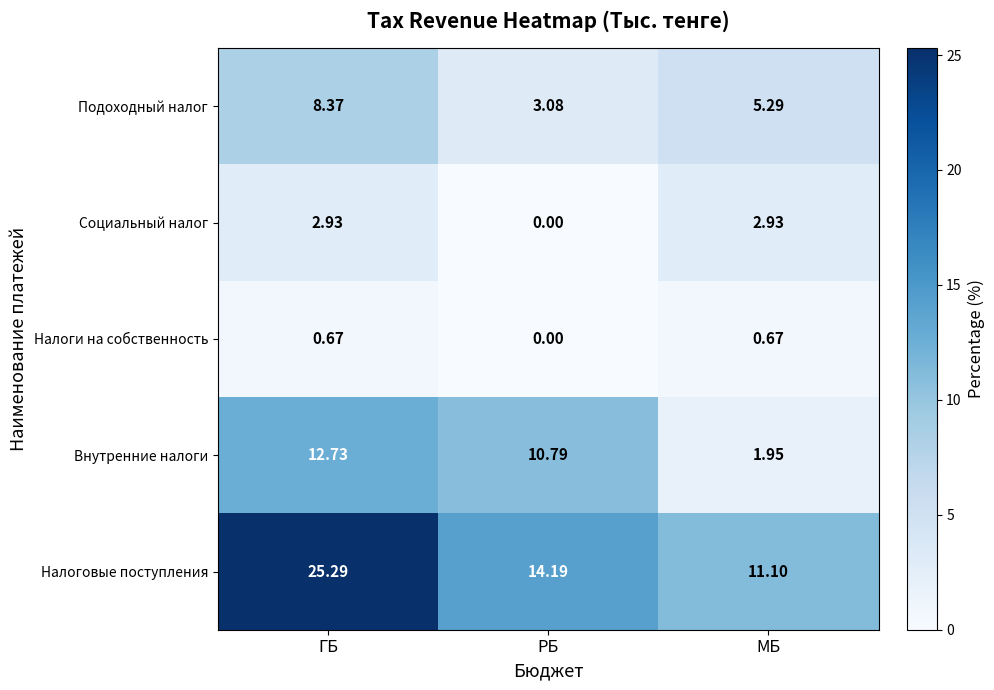

At which category does the chart reach its peak across all series?

ГБ